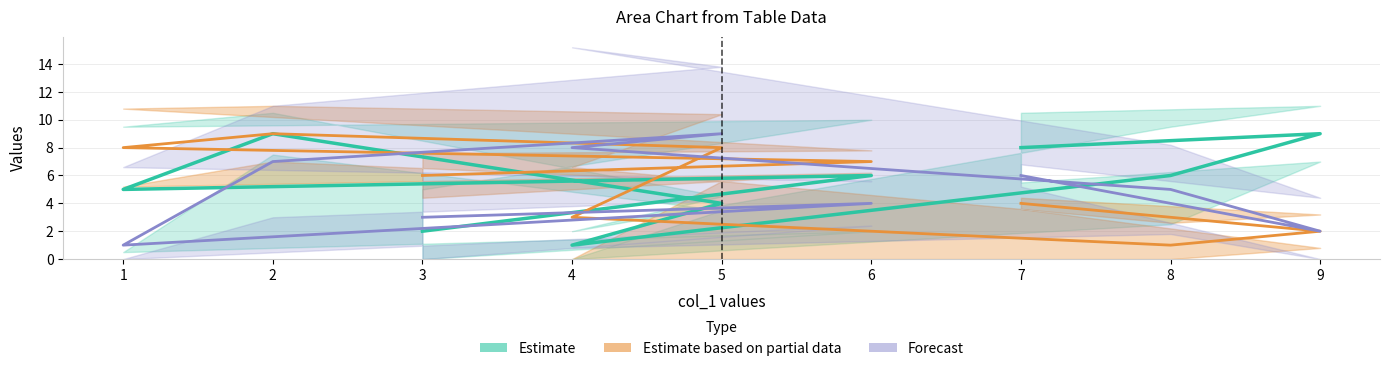

How many values in the Estimate based on partial data series are below 6?

4